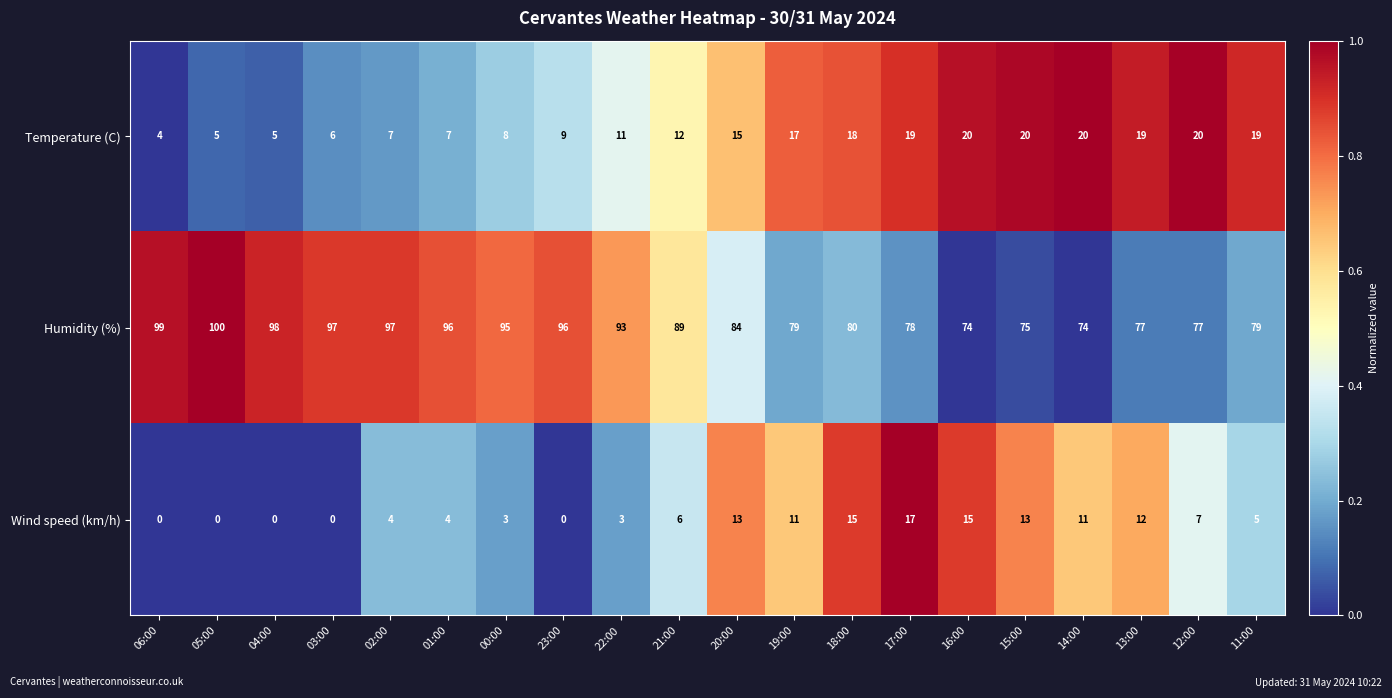

How many categories are shown in the chart?

20